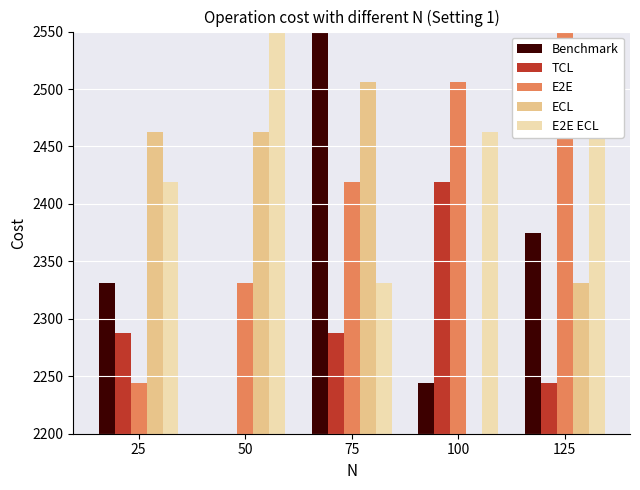

Is it true that Benchmark equals 2927.8 at 100?

False